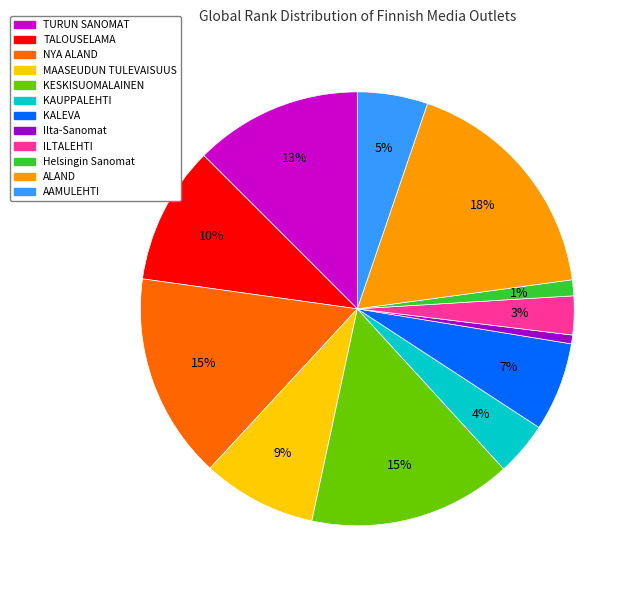

To the nearest percent, what percentage of the pie is ILTALEHTI?

3%